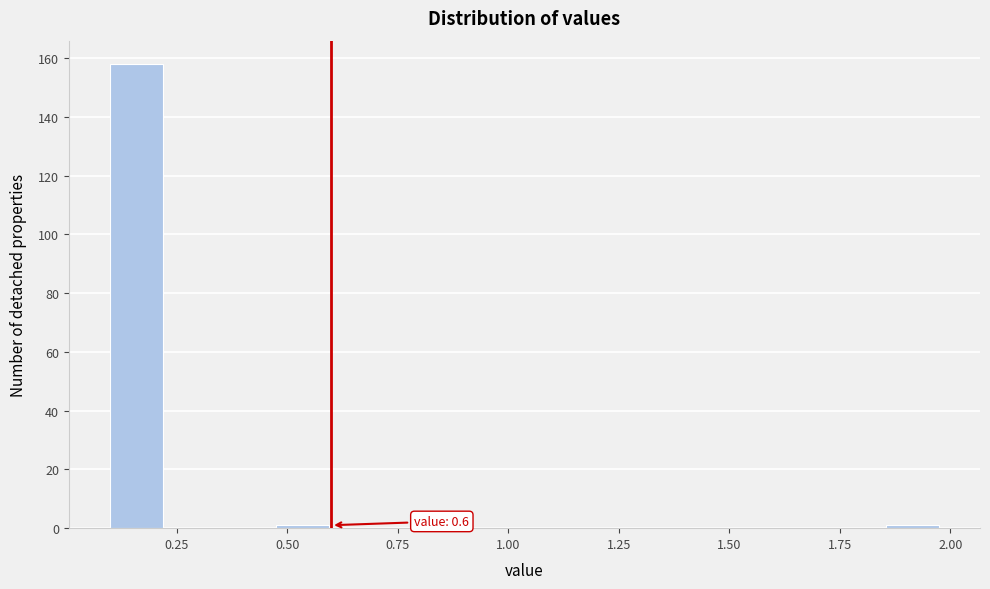

Around what value on the x-axis is the tallest bar? Give the approximate position of its centre, as read against the axis.

0.15